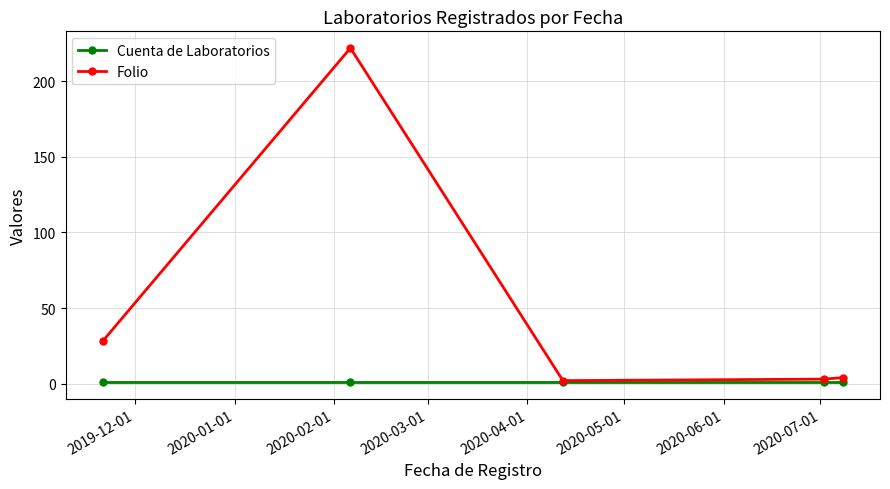

Reading right to left, extract all data points from this chart.

Cuenta de Laboratorios: 1	1	1	1	1
Folio: 4	3	2	222	28